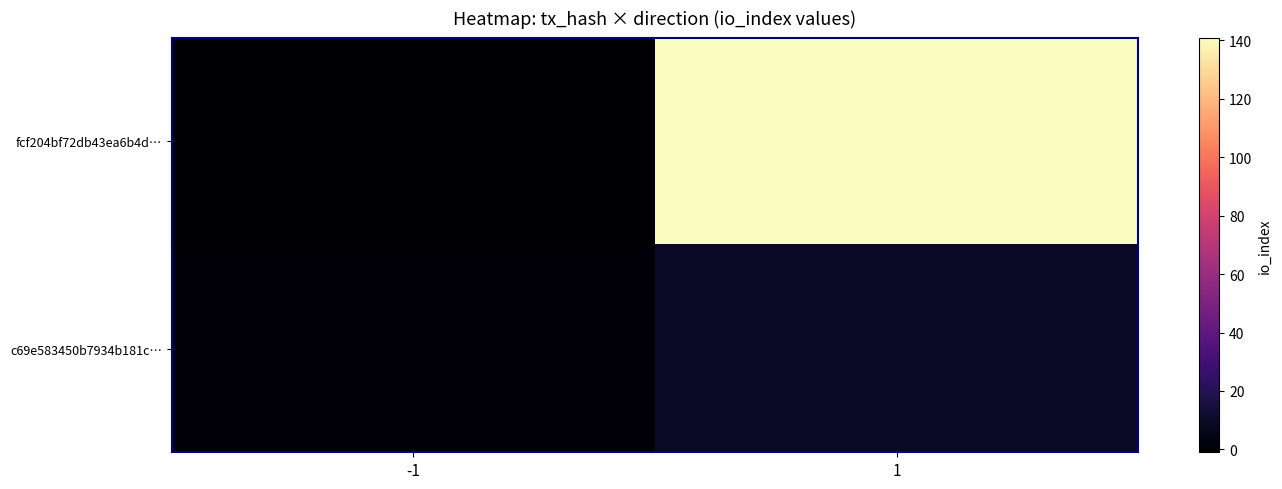

Rank the series by their average value, from lowest to highest.

c69e583450b7934b181c…, fcf204bf72db43ea6b4d…